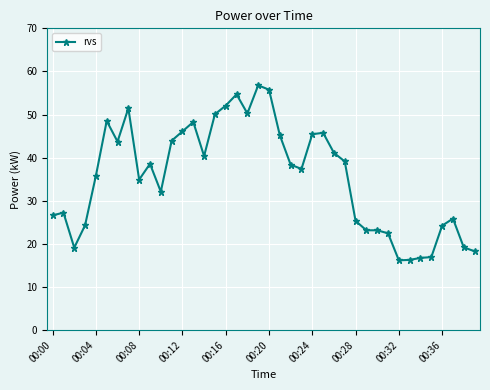

How many lines are shown in the chart?

1